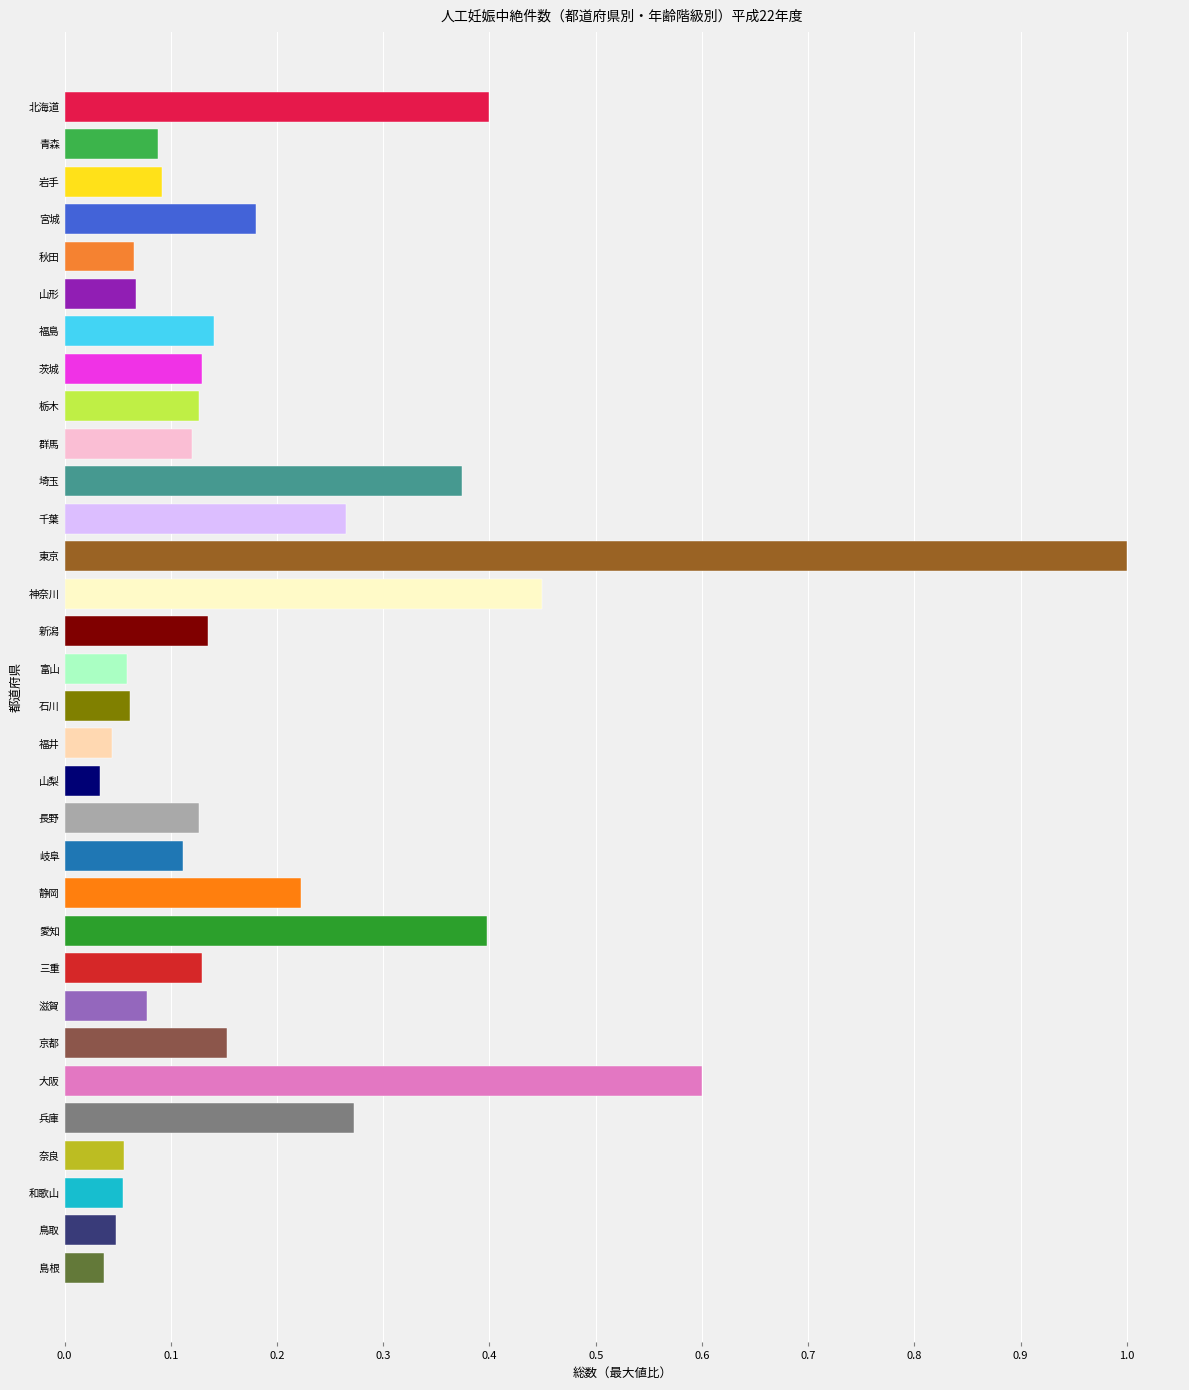

What position from the top is 福井?

18